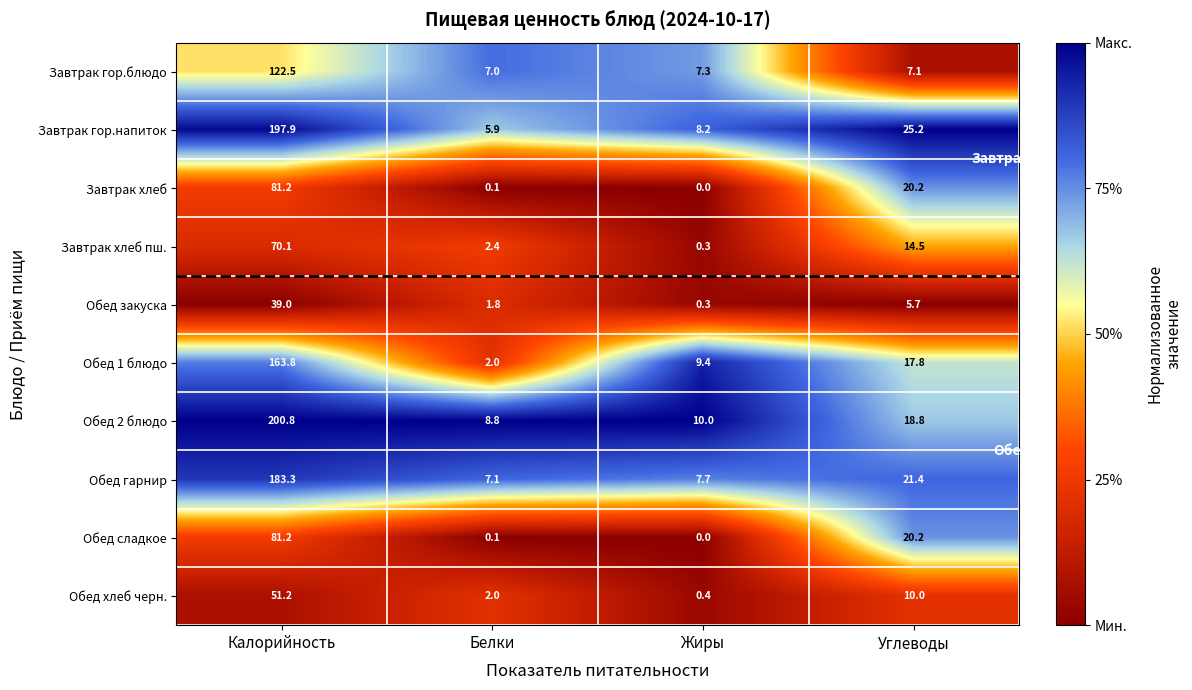

Which series changed the most between Калорийность and Жиры?

Обед 2 блюдо